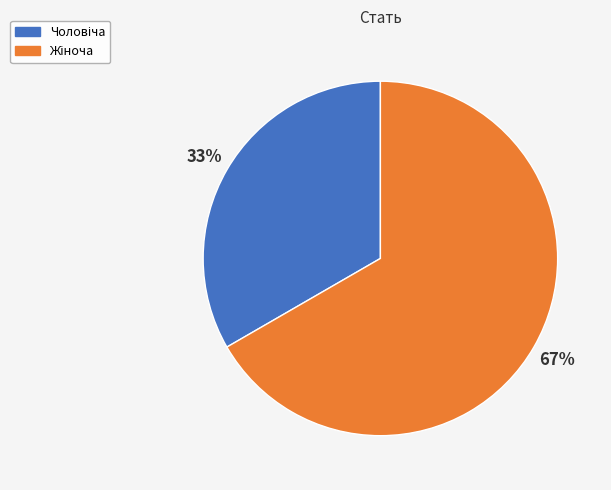

Is there any slice that represents more than half of the pie?

Yes